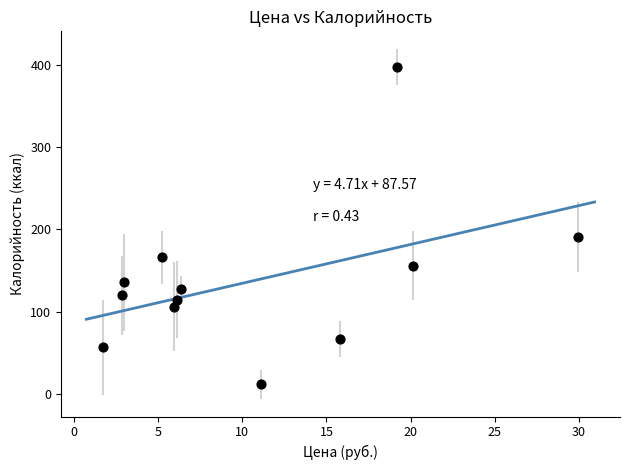

What Y value in the scatter plot is closest to 204?

191.0